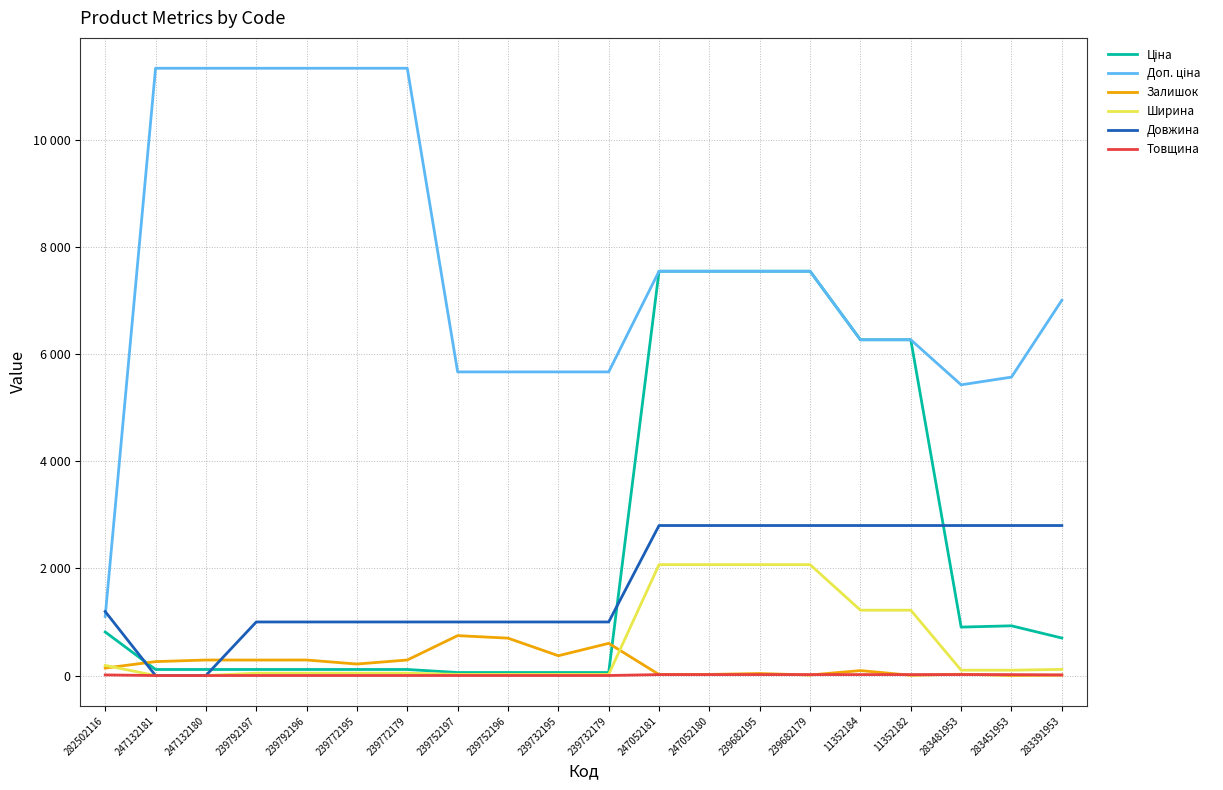

Does the chart have visible grid lines?

Yes